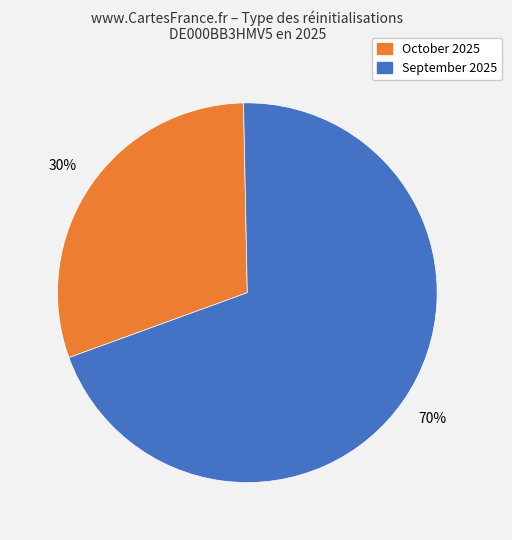

To the nearest percent, what is the difference between the largest and smallest slice percentages?

40%